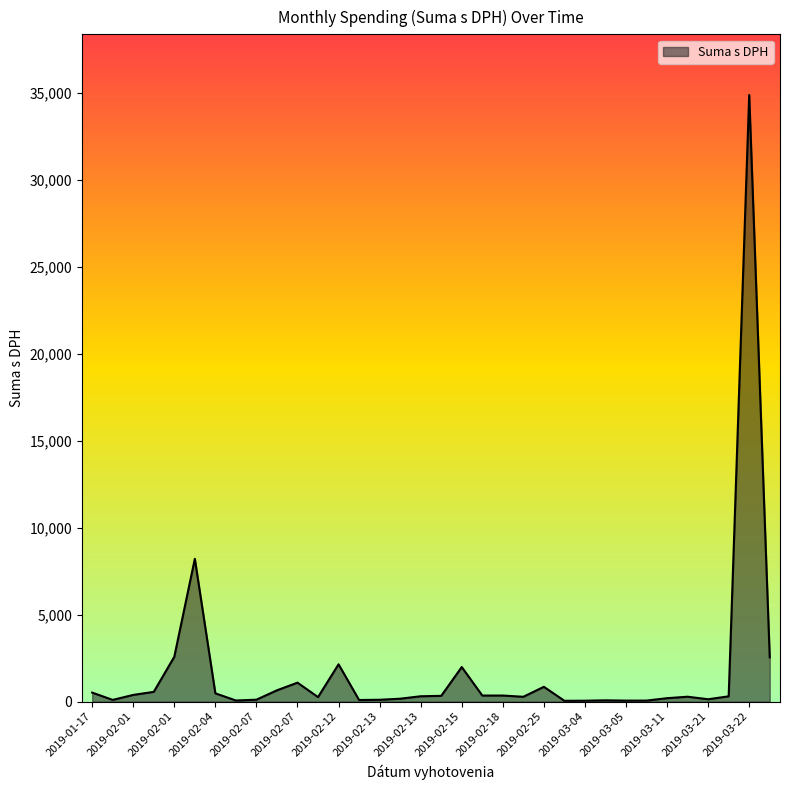

What is the maximum value shown in the chart?

34860.0